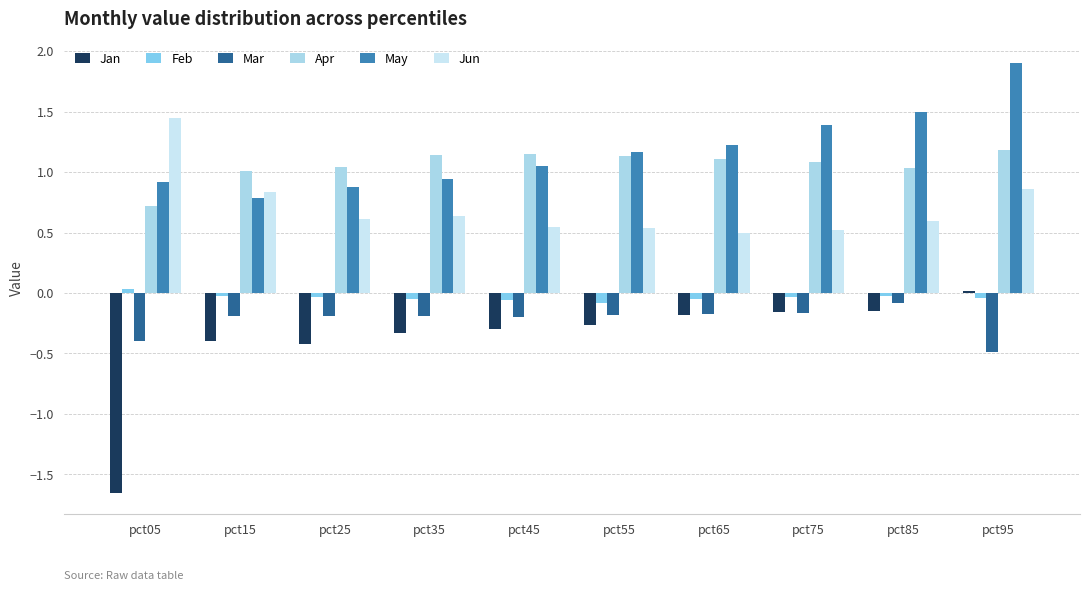

List the labels in order of Feb value, smallest first.

pct55, pct45, pct35, pct65, pct95, pct75, pct25, pct15, pct85, pct05